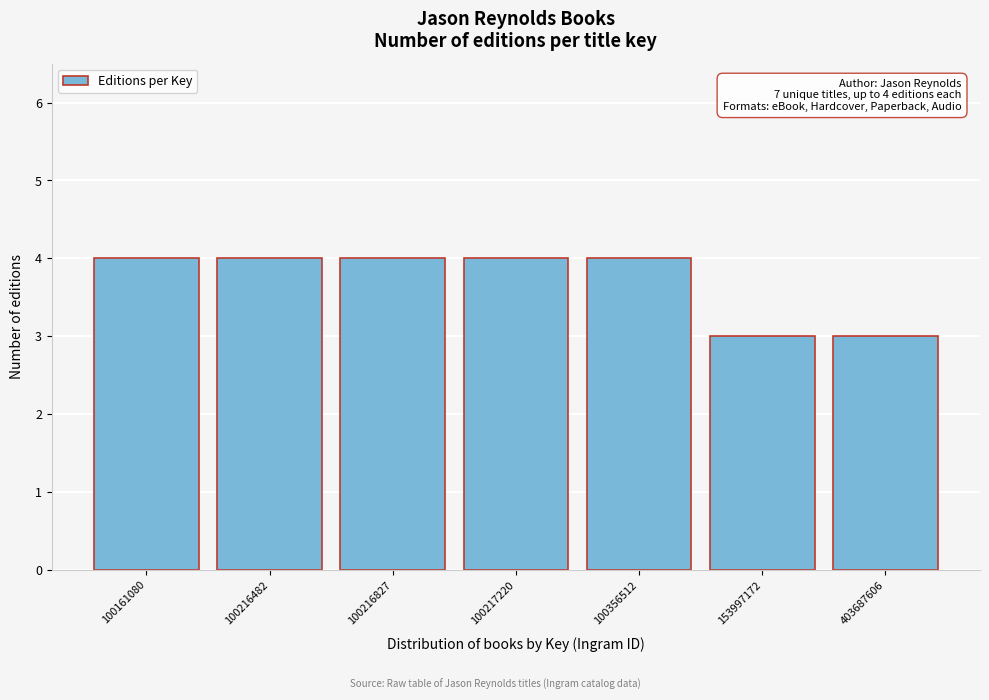

Reading right to left, what are all the values shown in this chart?

3	3	4	4	4	4	4